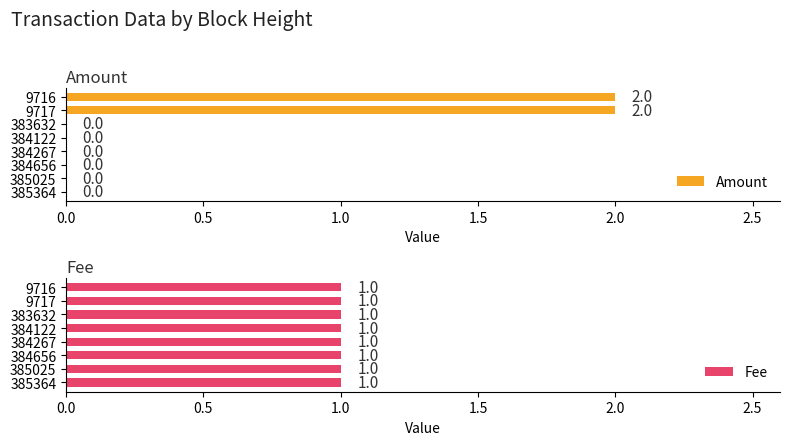

True or false: Amount has a value of 0 at 384267.

True